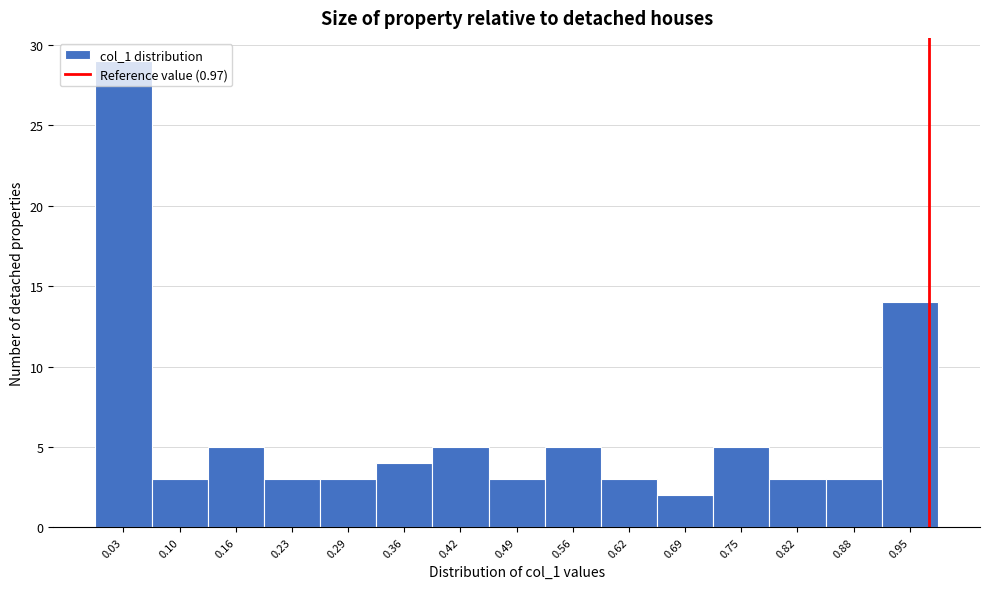

Reading left to right, transcribe this chart: for each bar, give the range it covers on the x-axis and its height. Neither the bar edges nor the heights are printed on the chart, so give them approximately, as read against the axes.

0.00 to 0.07: 29
0.07 to 0.13: 3
0.13 to 0.20: 5
0.20 to 0.26: 3
0.26 to 0.33: 3
0.33 to 0.39: 4
0.39 to 0.46: 5
0.46 to 0.52: 3
0.52 to 0.59: 5
0.59 to 0.65: 3
0.65 to 0.72: 2
0.72 to 0.78: 5
0.78 to 0.85: 3
0.85 to 0.91: 3
0.91 to 0.98: 14